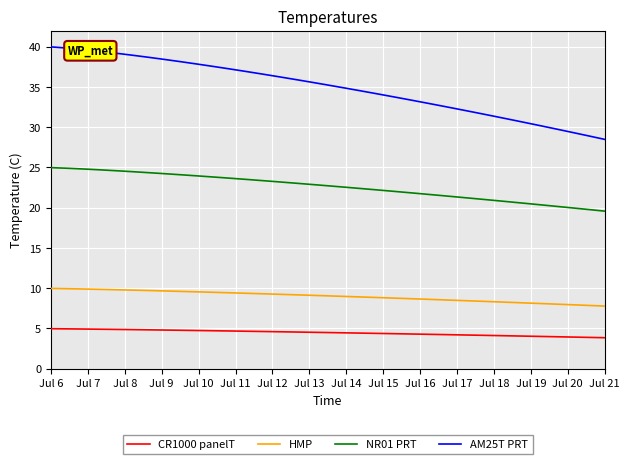

Rank the series by their maximum value, from lowest to highest.

CR1000 panelT, HMP, NR01 PRT, AM25T PRT